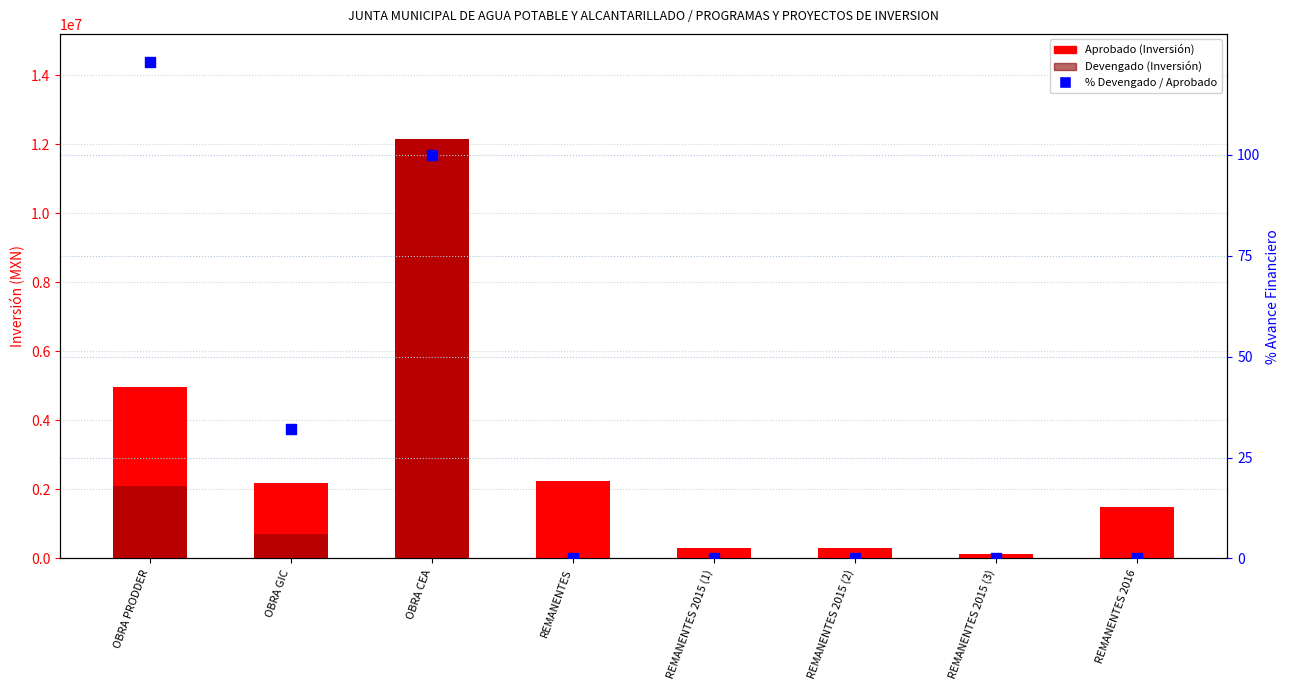

Which series has the largest total across all categories?

Aprobado